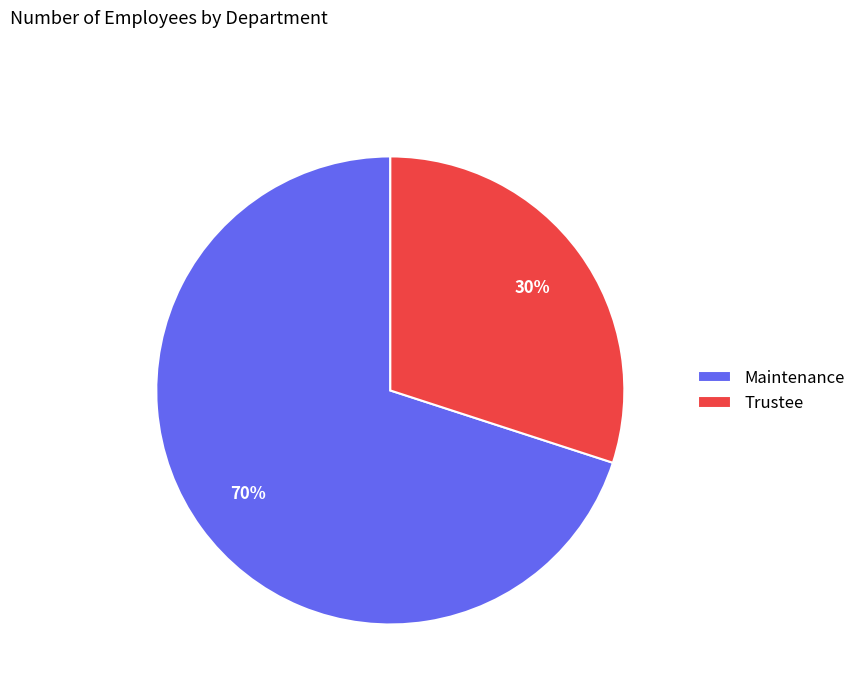

Which slice is the smallest?

Trustee